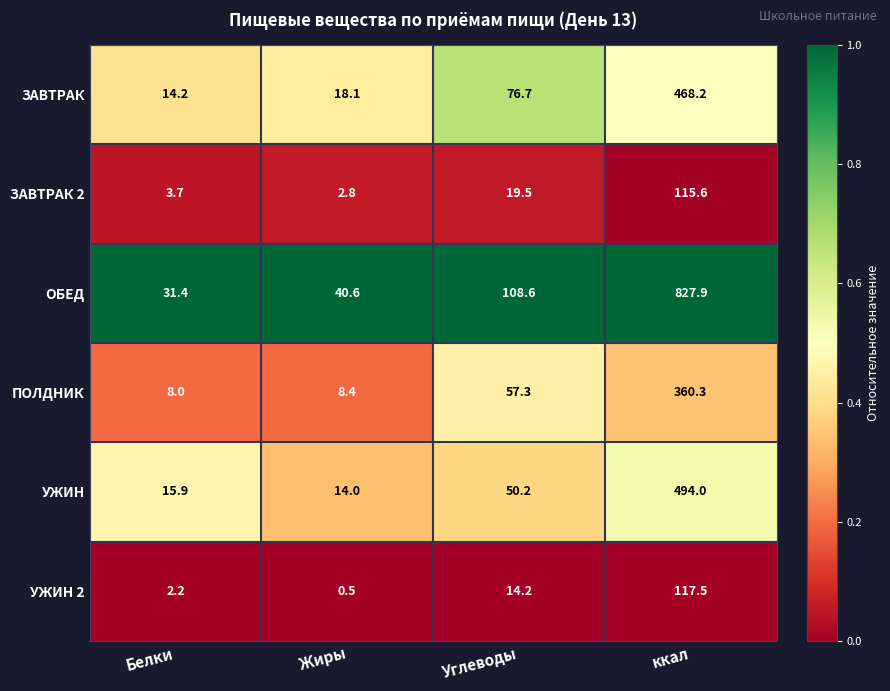

True or false: ЗАВТРАК 2 has a value of 3.7 at Белки.

True